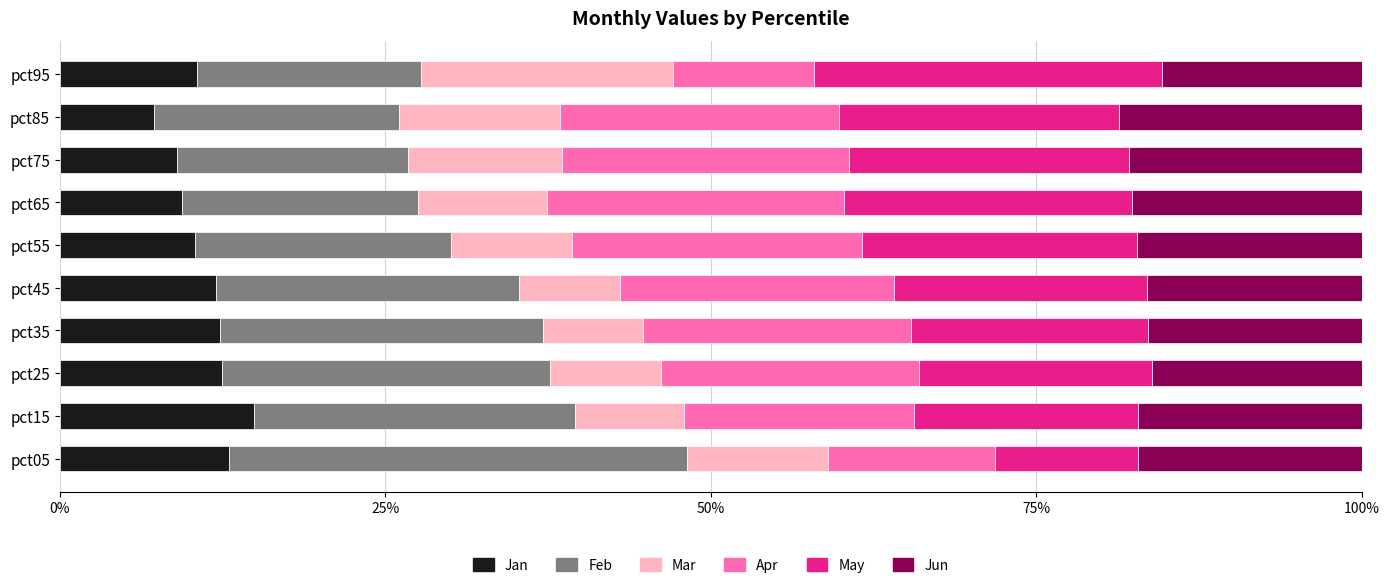

What is the lowest value of the Jan series?

7.2